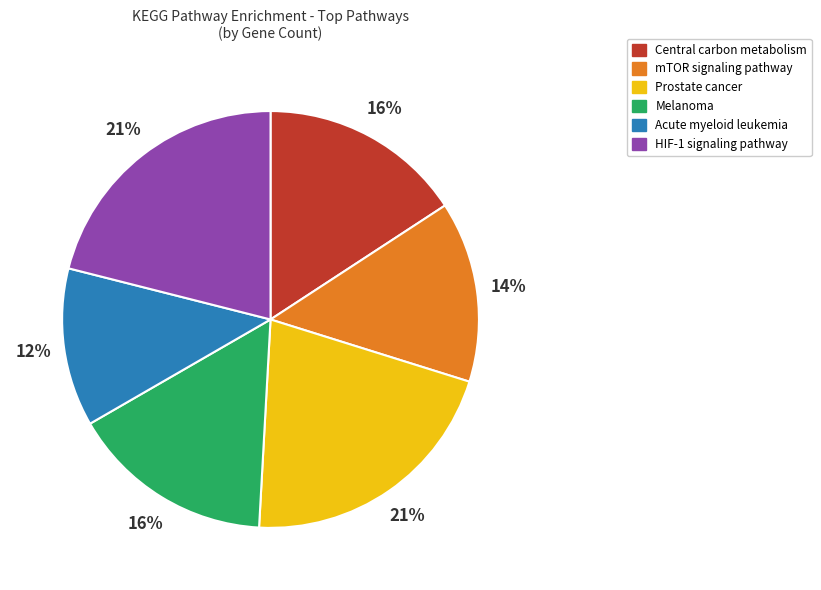

To the nearest percent, what portion does HIF-1 signaling pathway represent?

21%